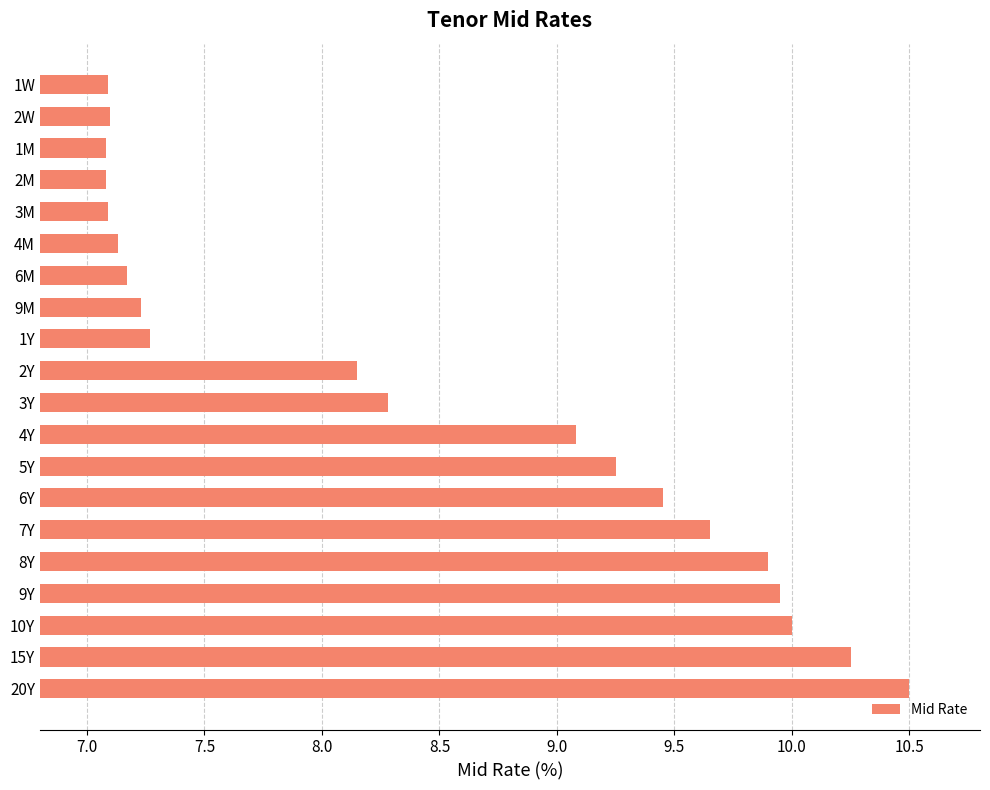

What is the ratio of the value at 2M to the value at 1Y?

1.0